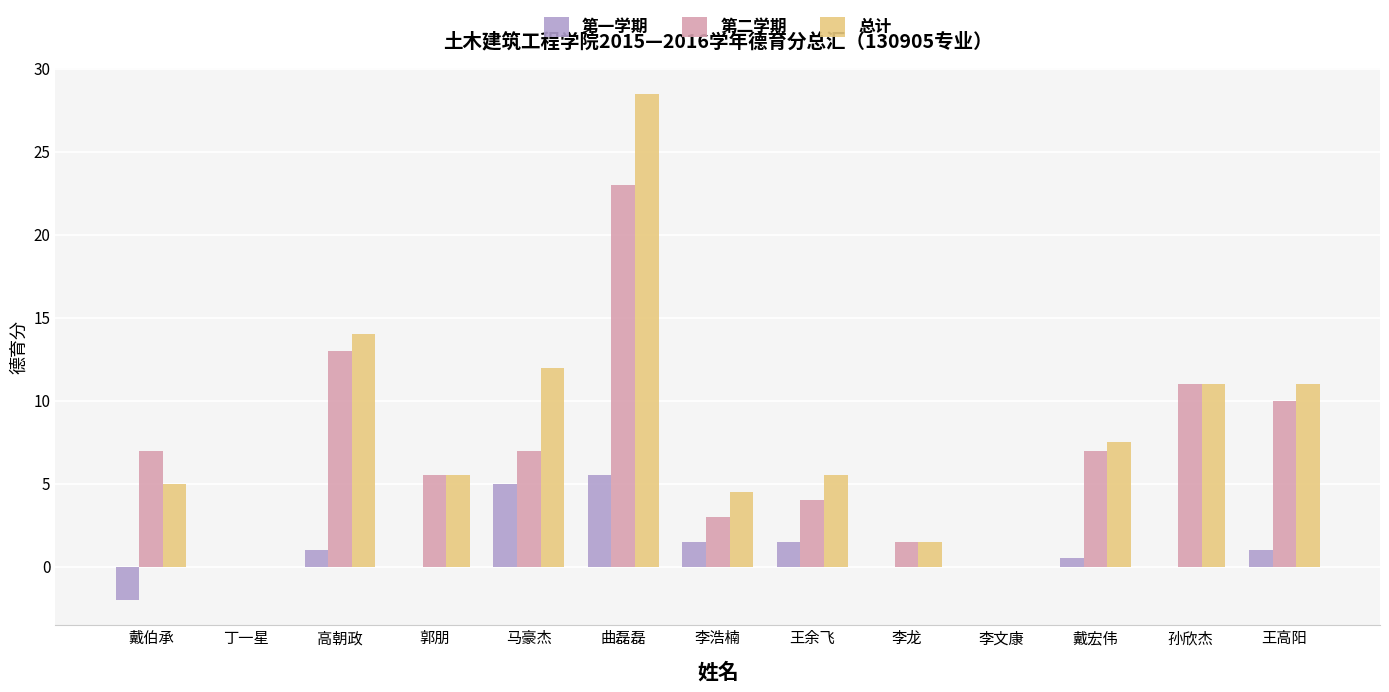

What is the sum of all 总计 values?

106.0